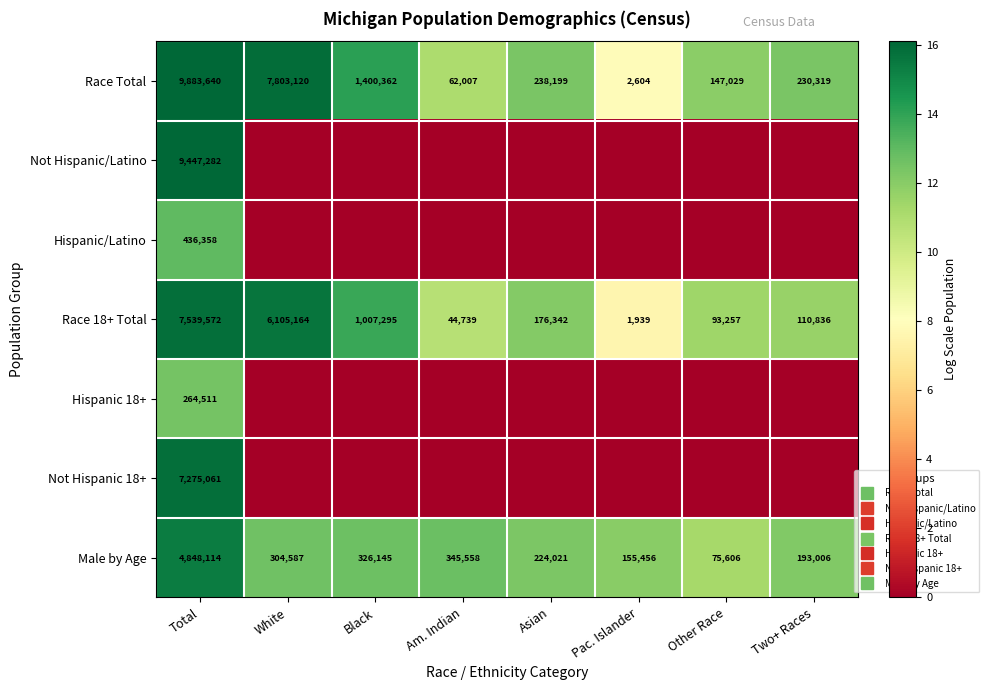

Rank the series at Asian from lowest to highest value.

Not Hispanic/Latino, Hispanic/Latino, Hispanic 18+, Not Hispanic 18+, Race 18+ Total, Male by Age, Race Total